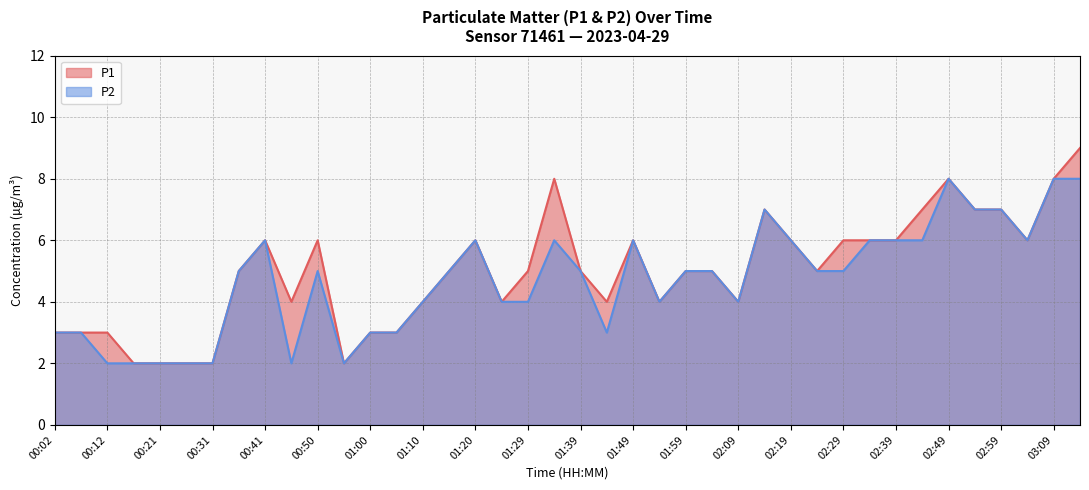

At how many categories does at least one series exceed 3?

30